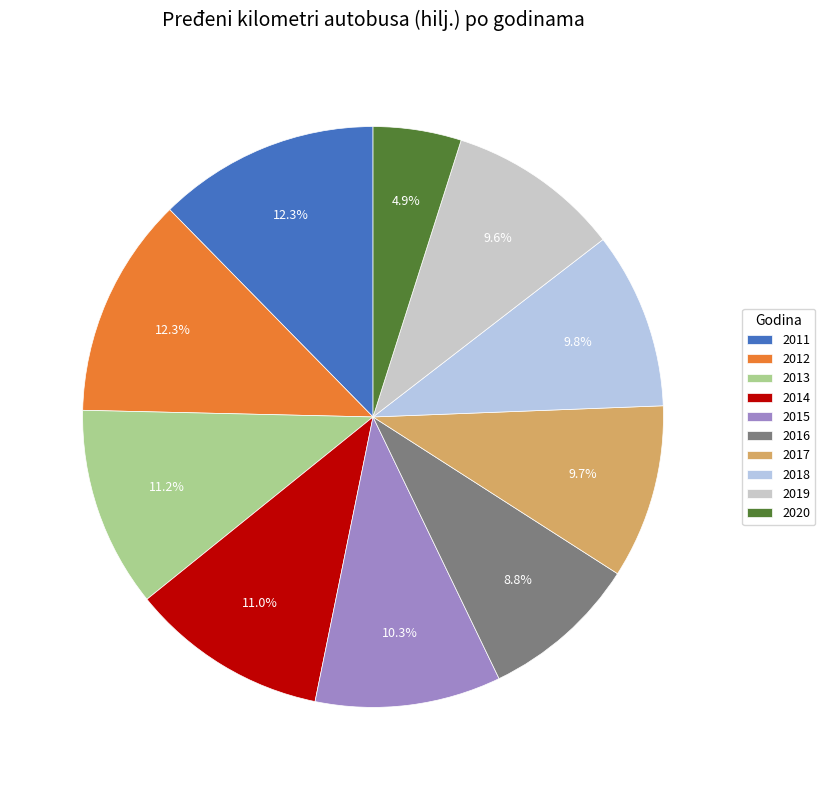

Which category has the smallest portion of the pie?

2020